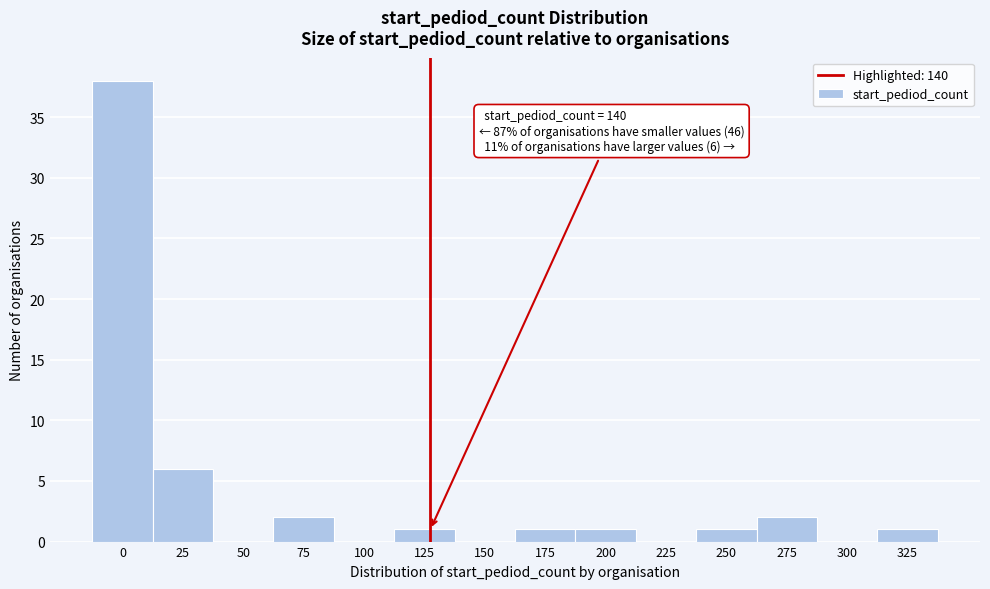

Reading left to right, what are all the values shown in this chart?

0=38	25=6	50=0	75=2	100=0	125=1	150=0	175=1	200=1	225=0	250=1	275=2	300=0	325=1